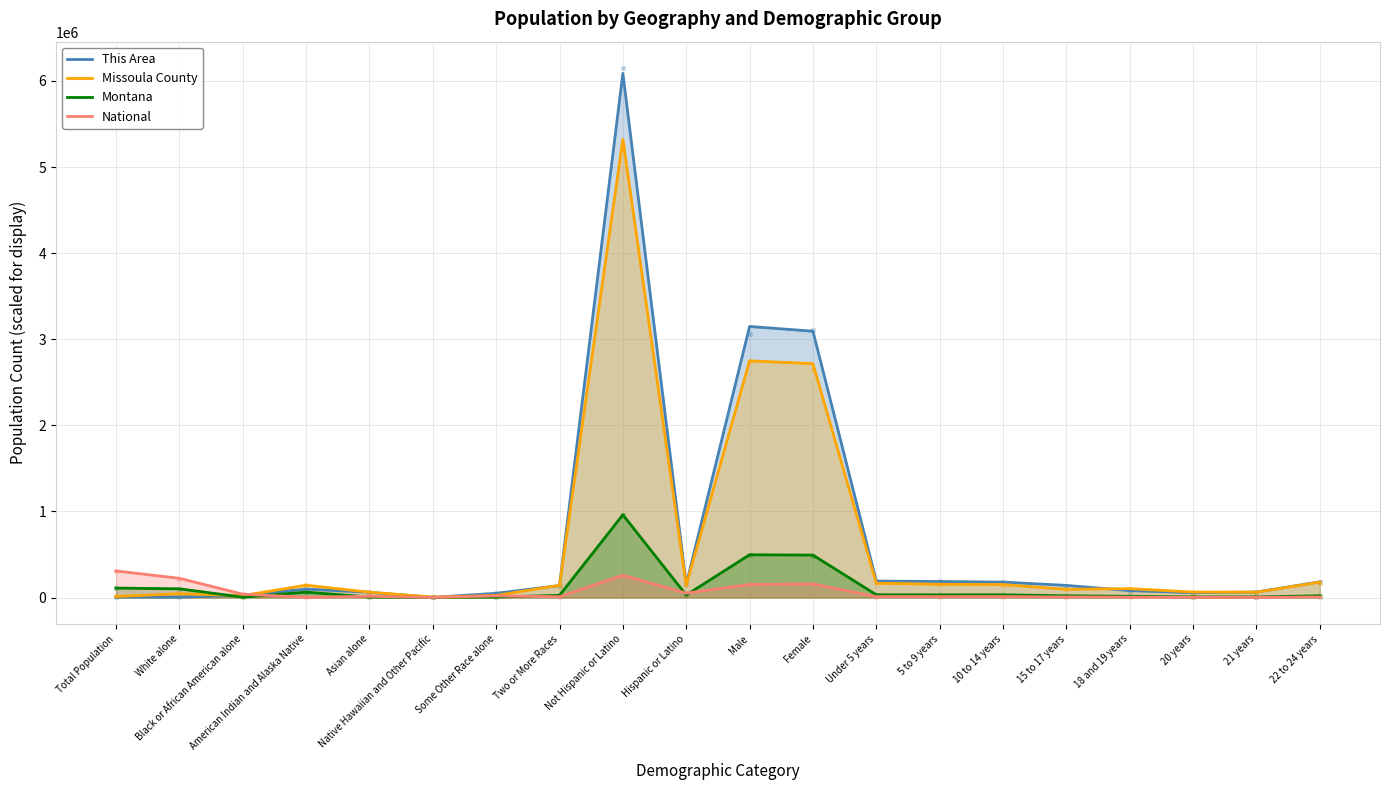

Is the value of Missoula County at 21 years greater than the value of Montana at American Indian and Alaska Native?

No